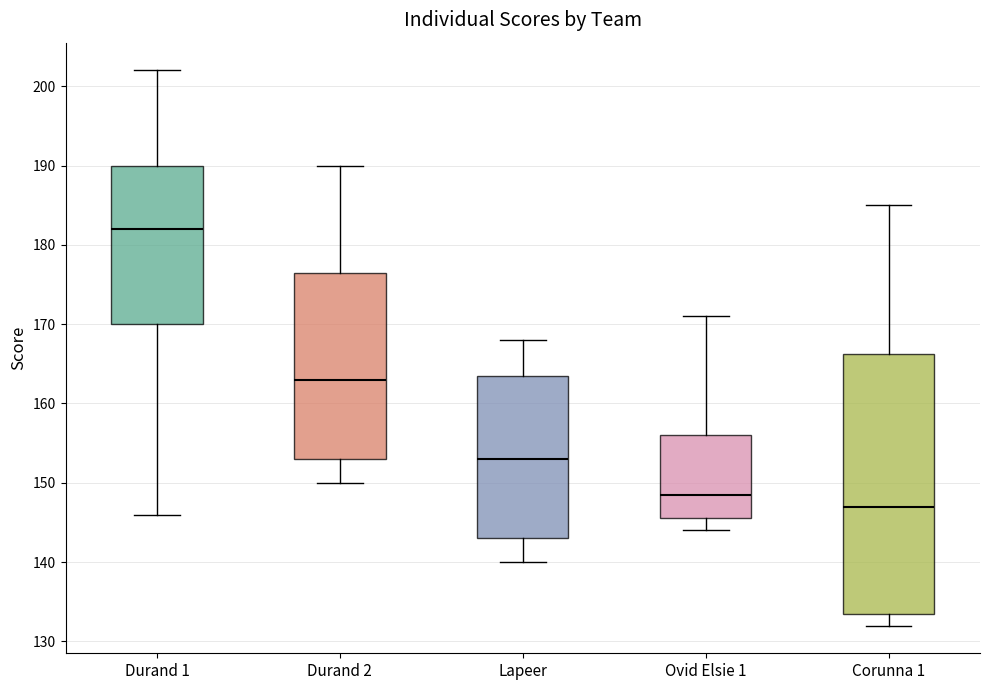

Where is the upper edge of the box for Ovid Elsie 1 on the y-axis? The values are not printed on the chart, so give them approximately, as read against the axis.

156